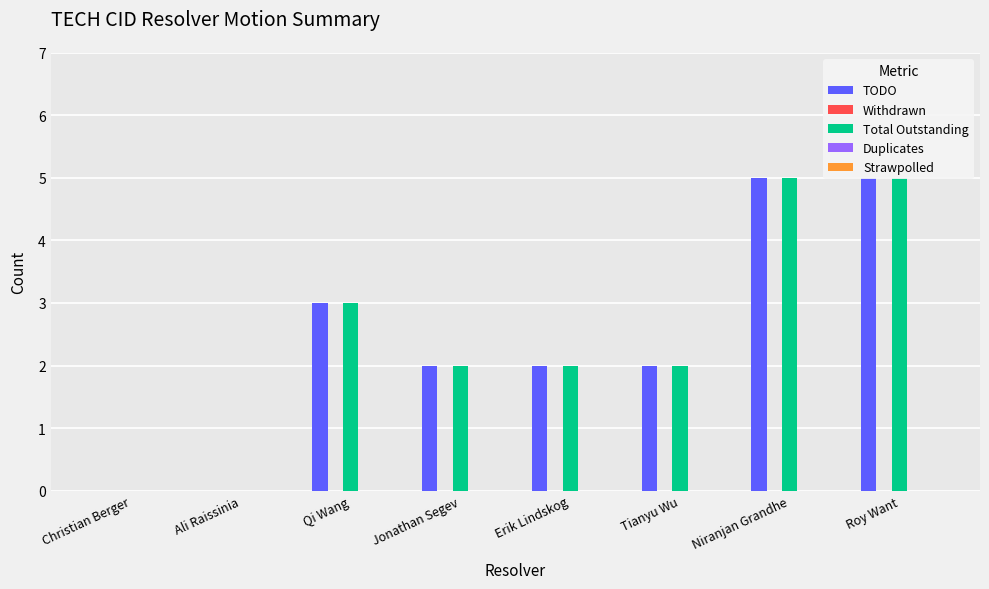

What is the difference between the highest and lowest values at Jonathan Segev?

2